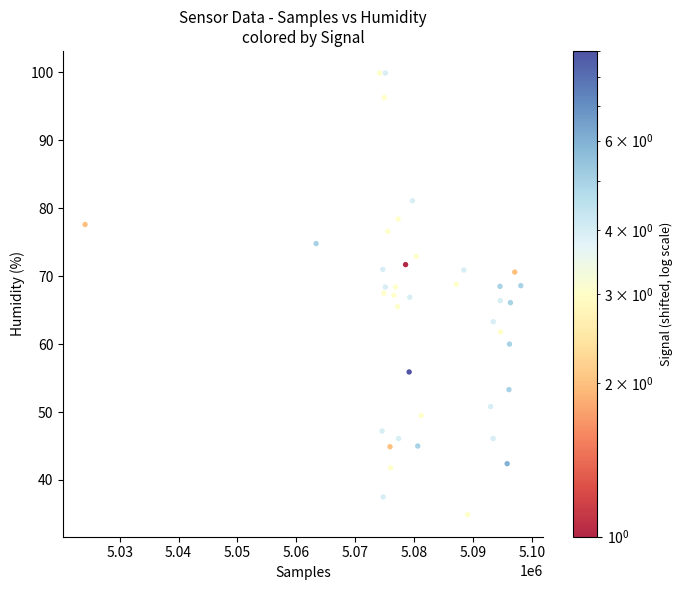

What is the range of Y values (max minus min)?

65.0